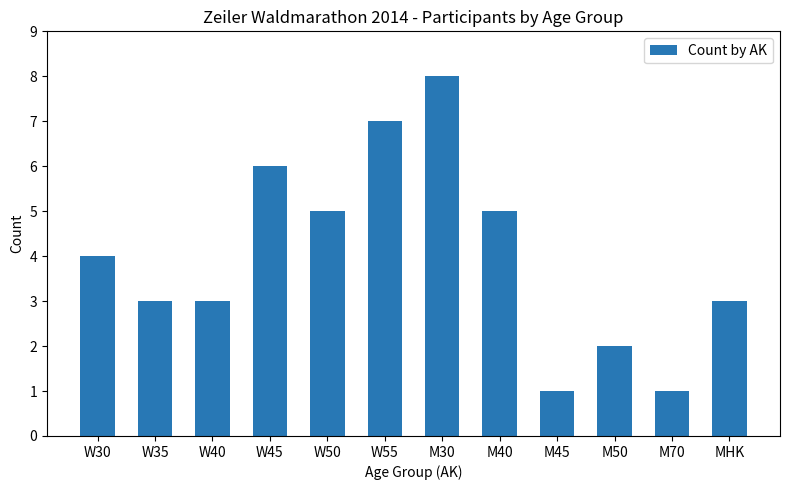

What is the maximum value shown in the chart?

8